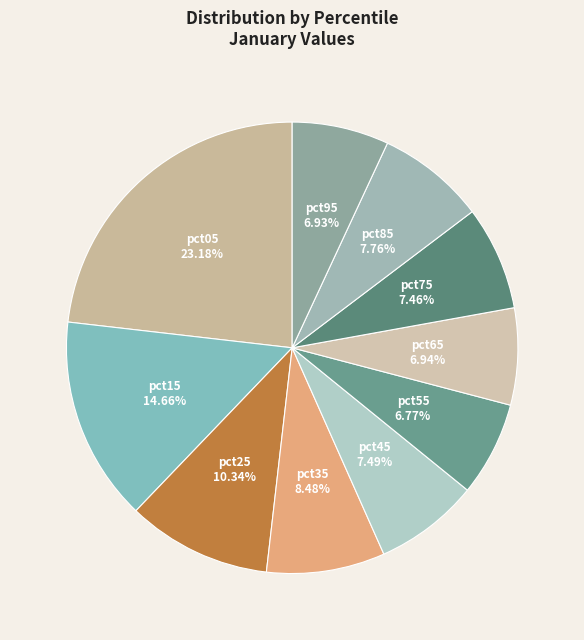

How many slices are in this pie chart?

10